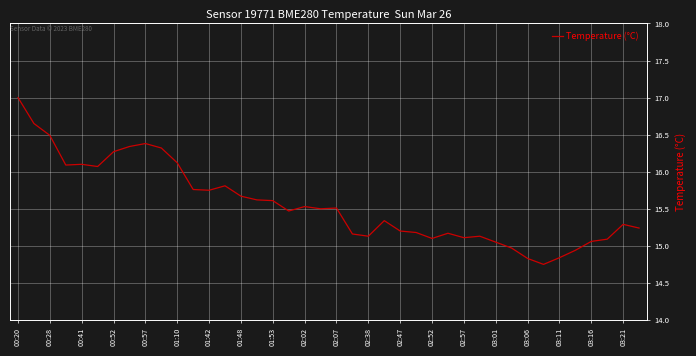

What is the greatest value displayed?

17.0